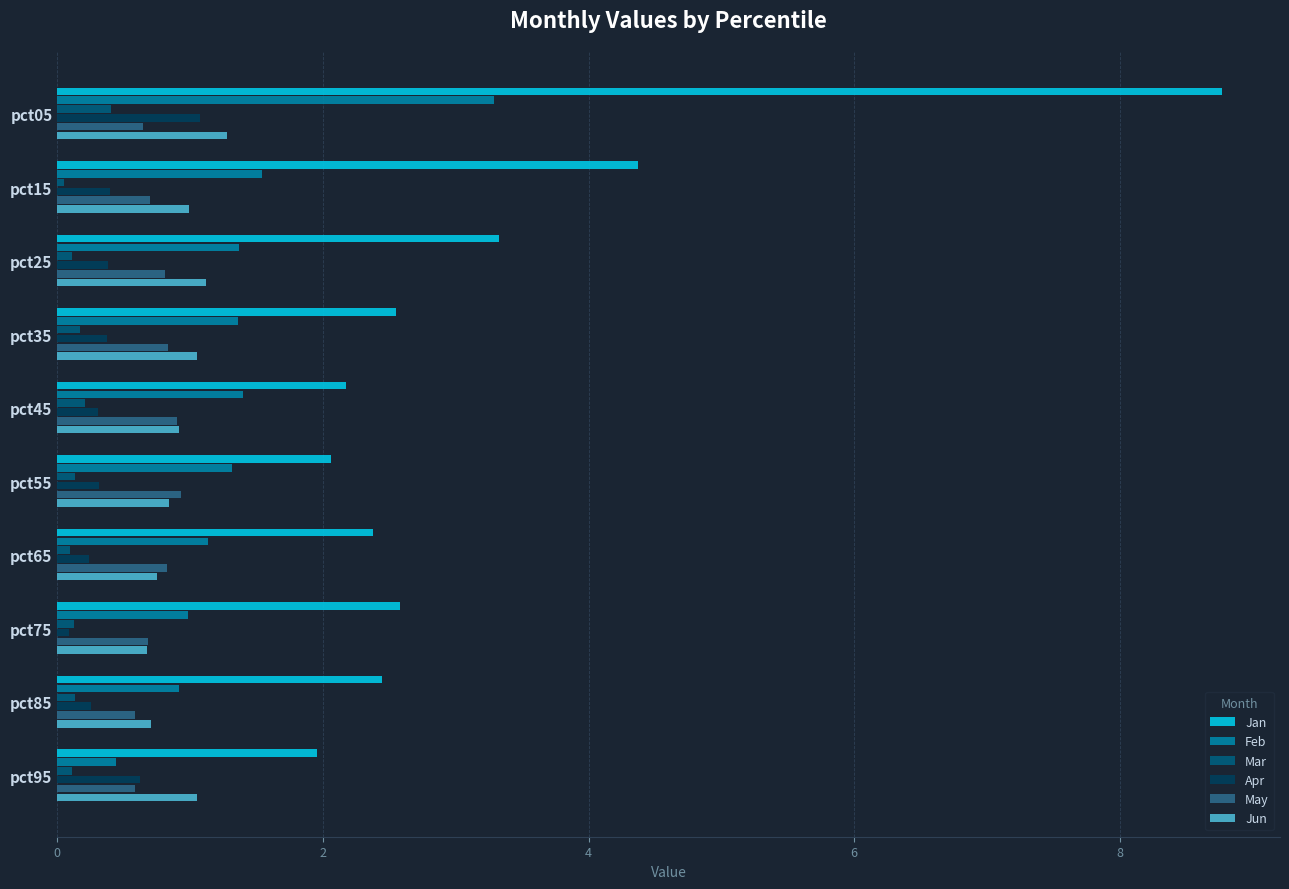

True or false: May has a value of 0.6 at pct95.

True